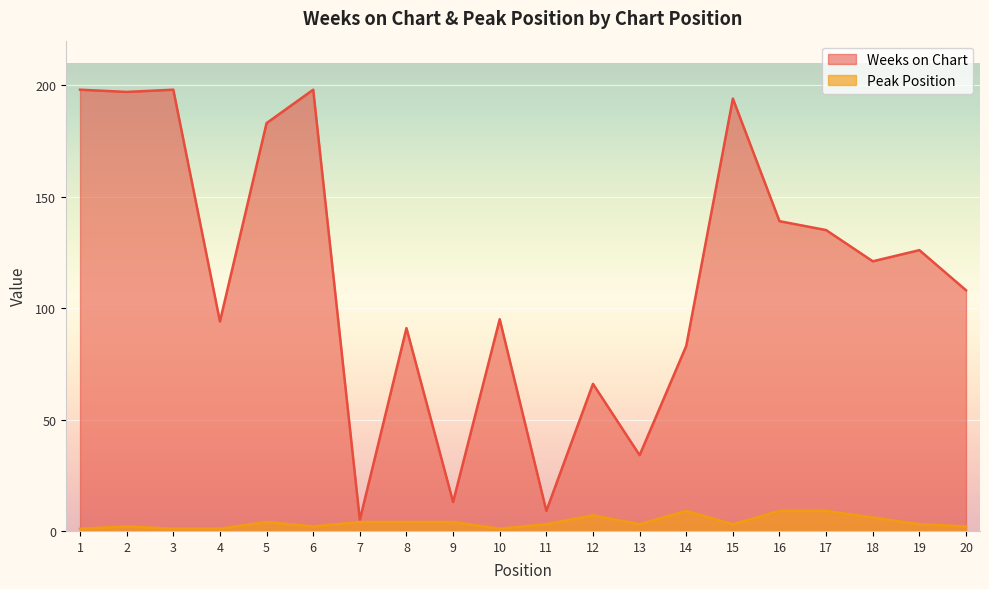

What is the difference between the Weeks on Chart values at 9 and 11?

4